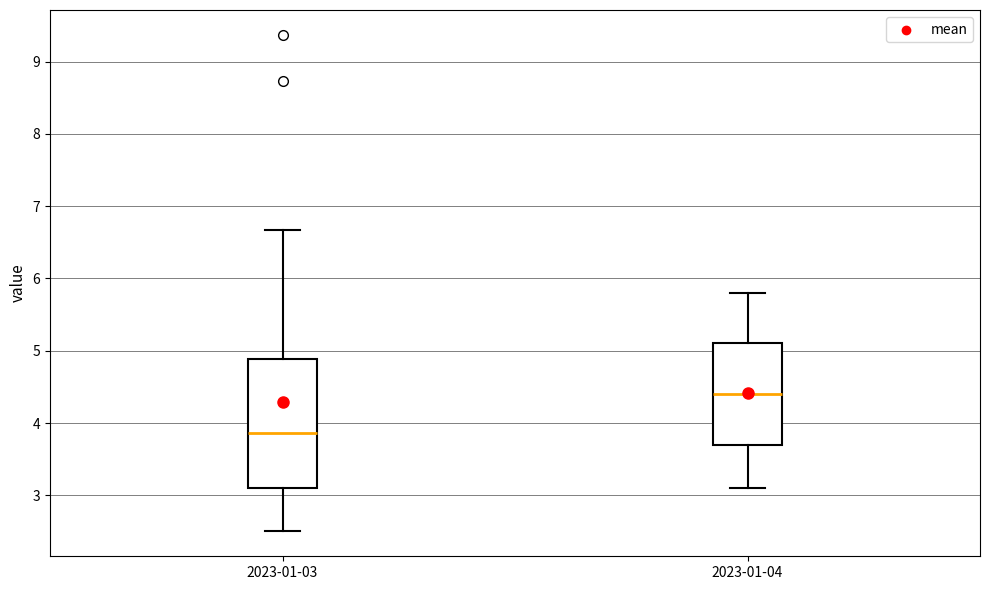

Reading left to right, transcribe this box plot: for each box, give where its median line is, the range the box spans, and where its two whiskers end, as read against the y-axis. The values are not printed on the chart, so give them approximately, as read against the axis.

2023-01-03: median 3.9, box 3.1 to 4.9, whiskers 2.5 to 6.7
2023-01-04: median 4.4, box 3.7 to 5.1, whiskers 3.1 to 5.8